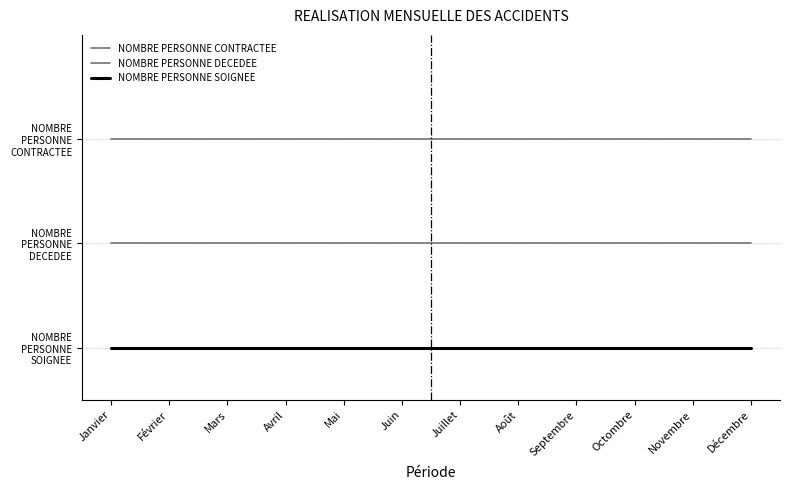

Does the chart have visible grid lines?

No